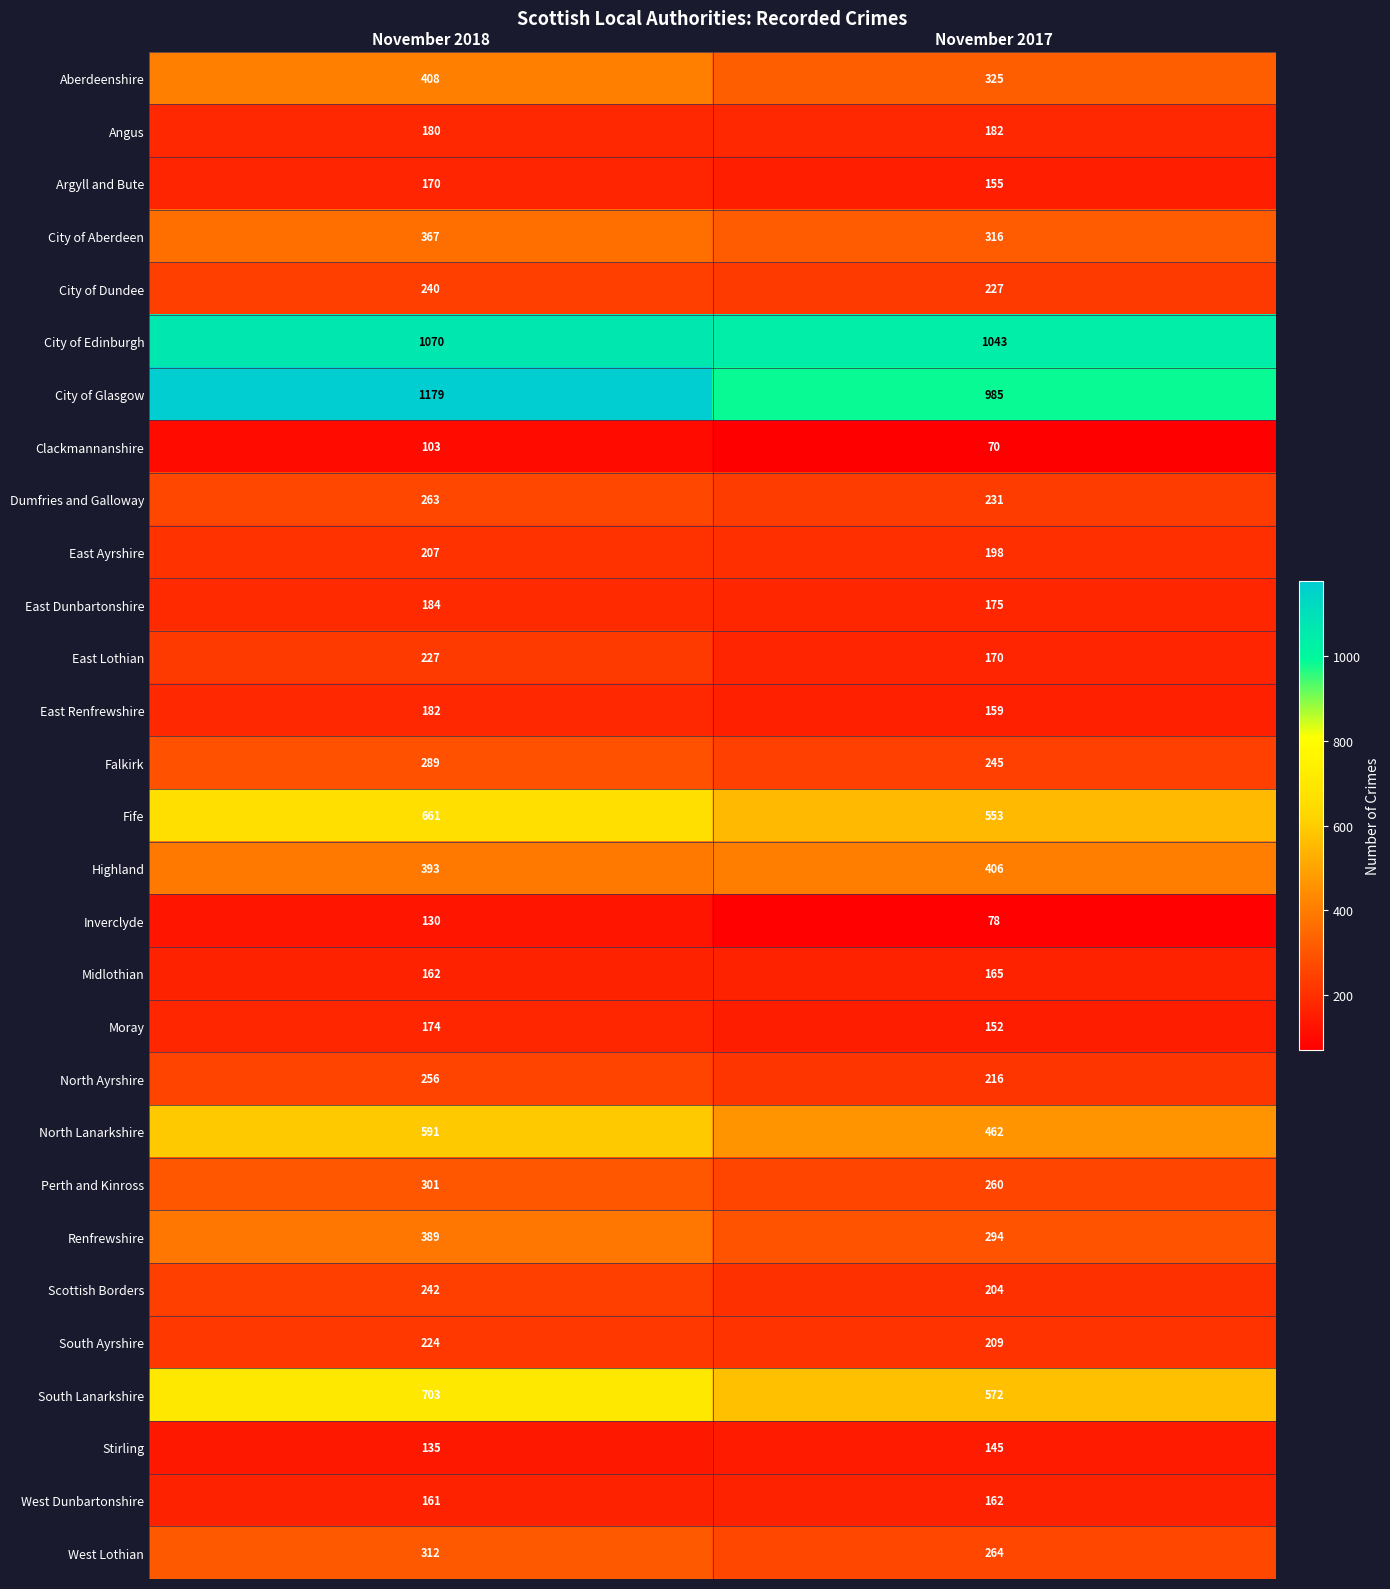

How many data points does each series have?

2